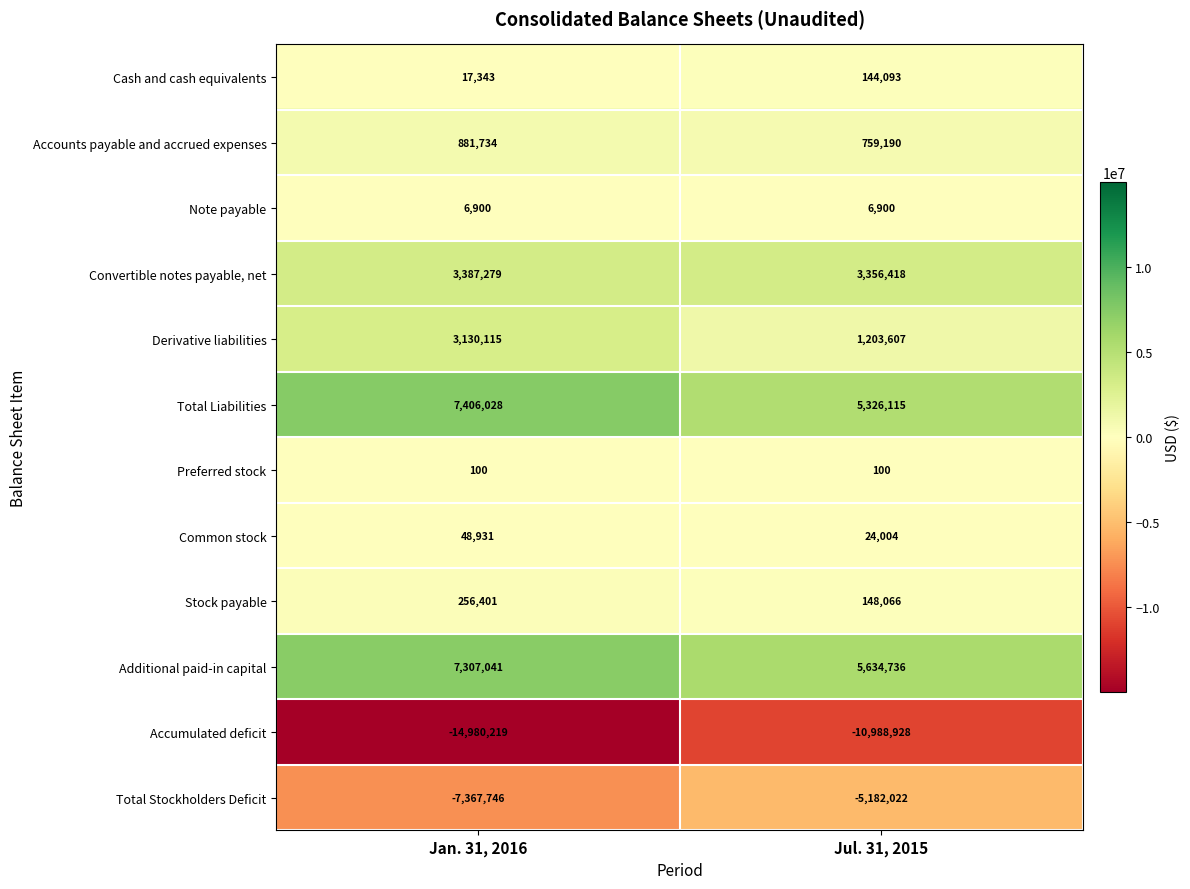

The value of Preferred stock at Jul. 31, 2015 is 142. True or false?

False